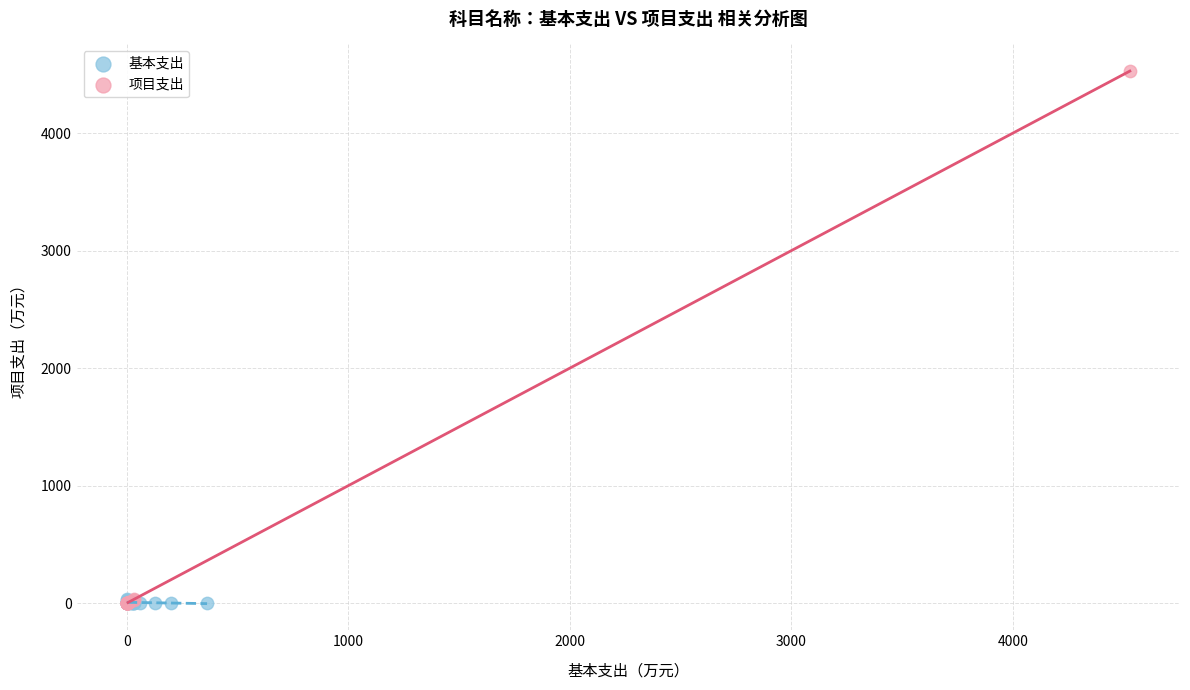

Which series has the largest Y range (max minus min)?

项目支出